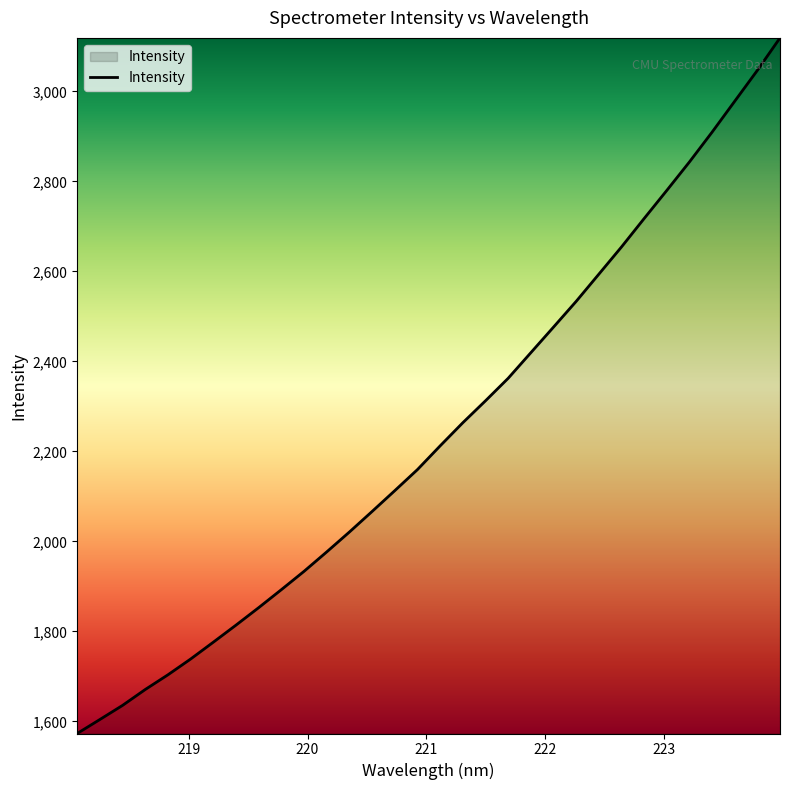

What is the minimum value shown in the chart?

1573.2